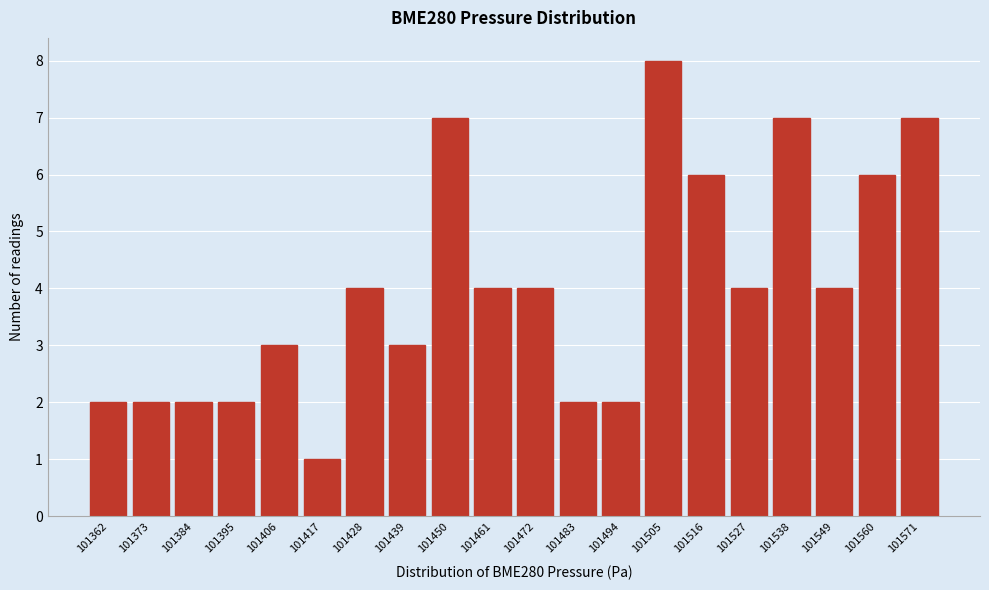

Reading right to left, what are all the values shown in this chart?

7	6	4	7	4	6	8	2	2	4	4	7	3	4	1	3	2	2	2	2